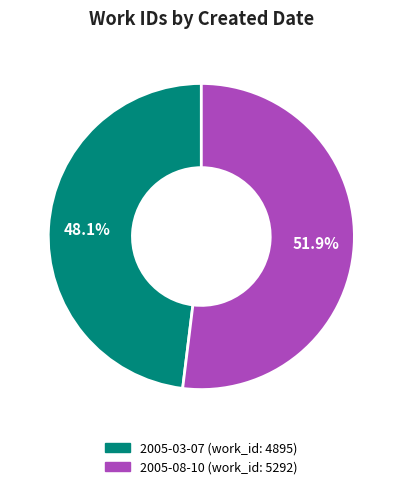

Which category accounts for the majority?

2005-08-10